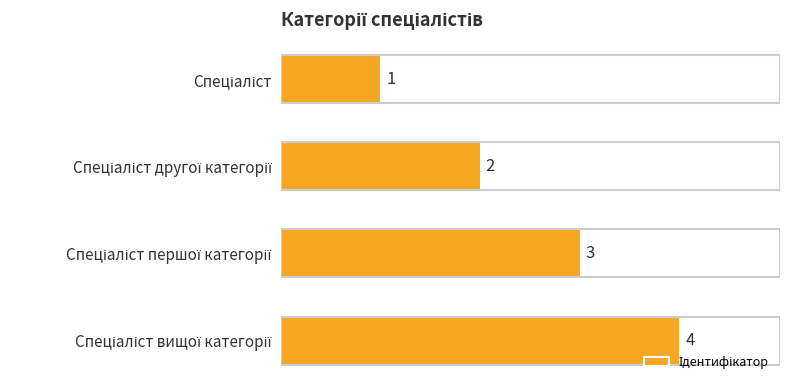

What is the greatest value displayed?

4